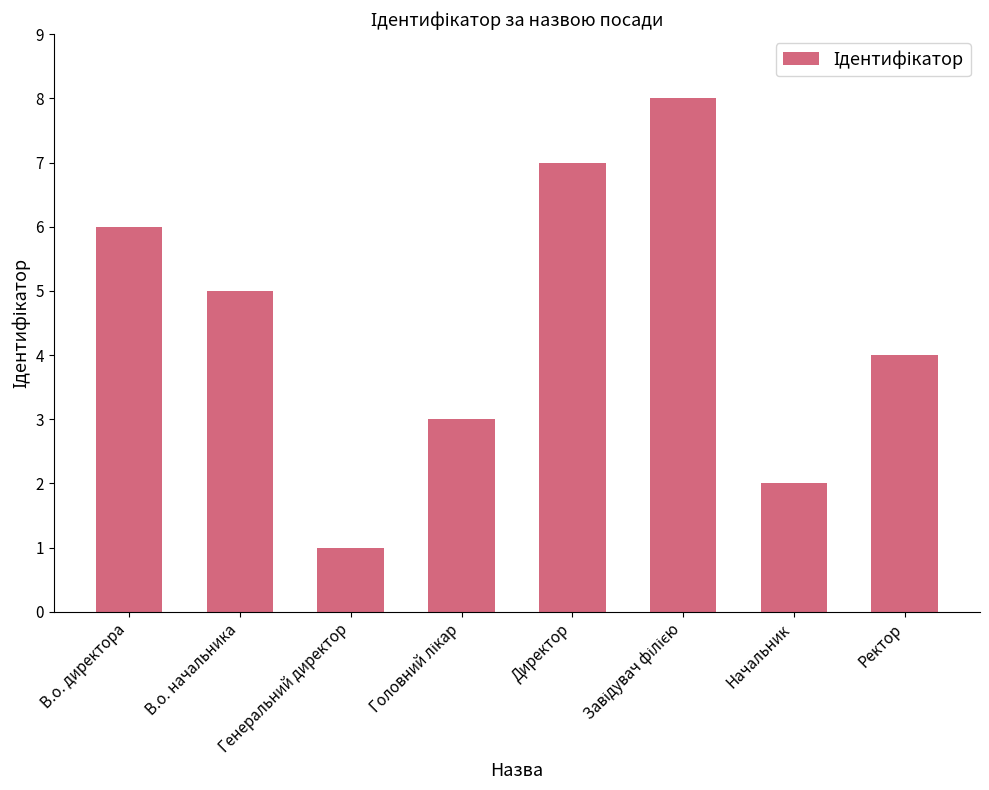

What is the change in value from Директор to Ректор?

-3